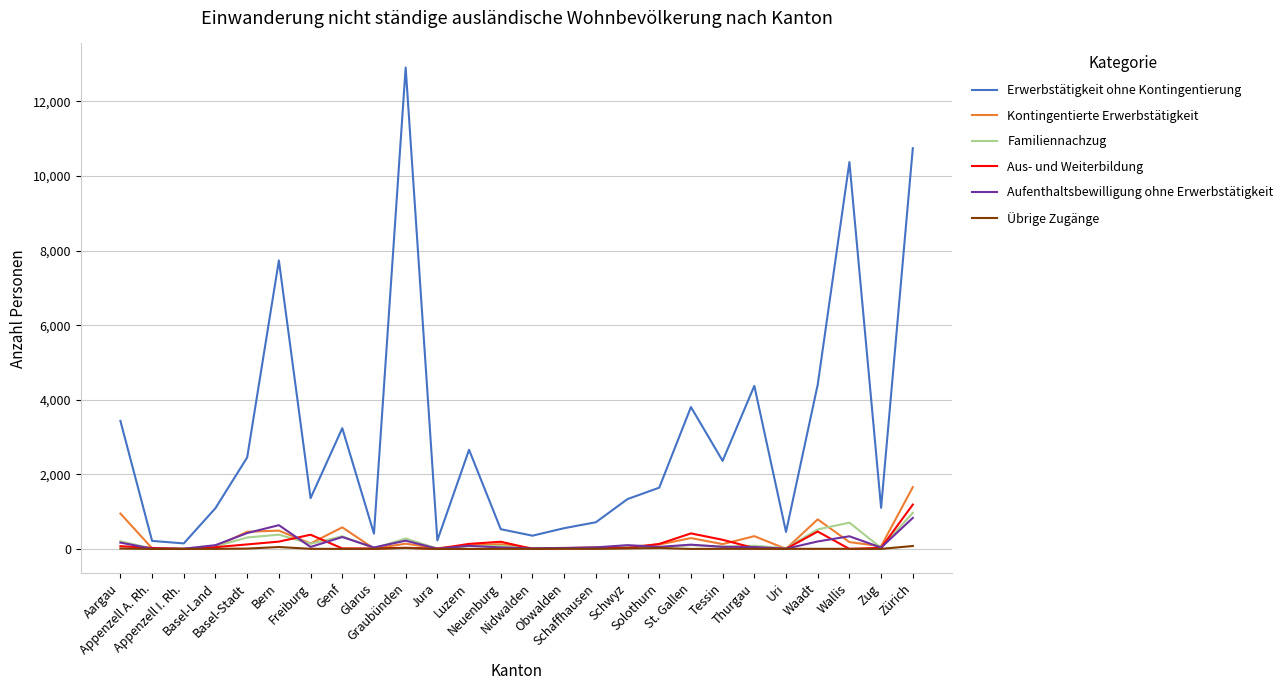

Which series has the largest total across all categories?

Erwerbstätigkeit ohne Kontingentierung